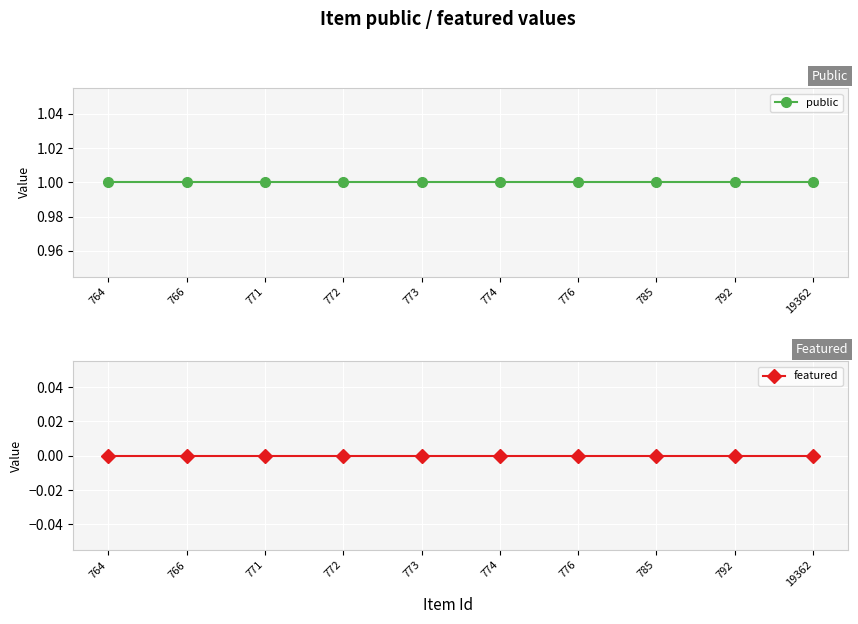

Rank the series at 764 from lowest to highest value.

featured, public